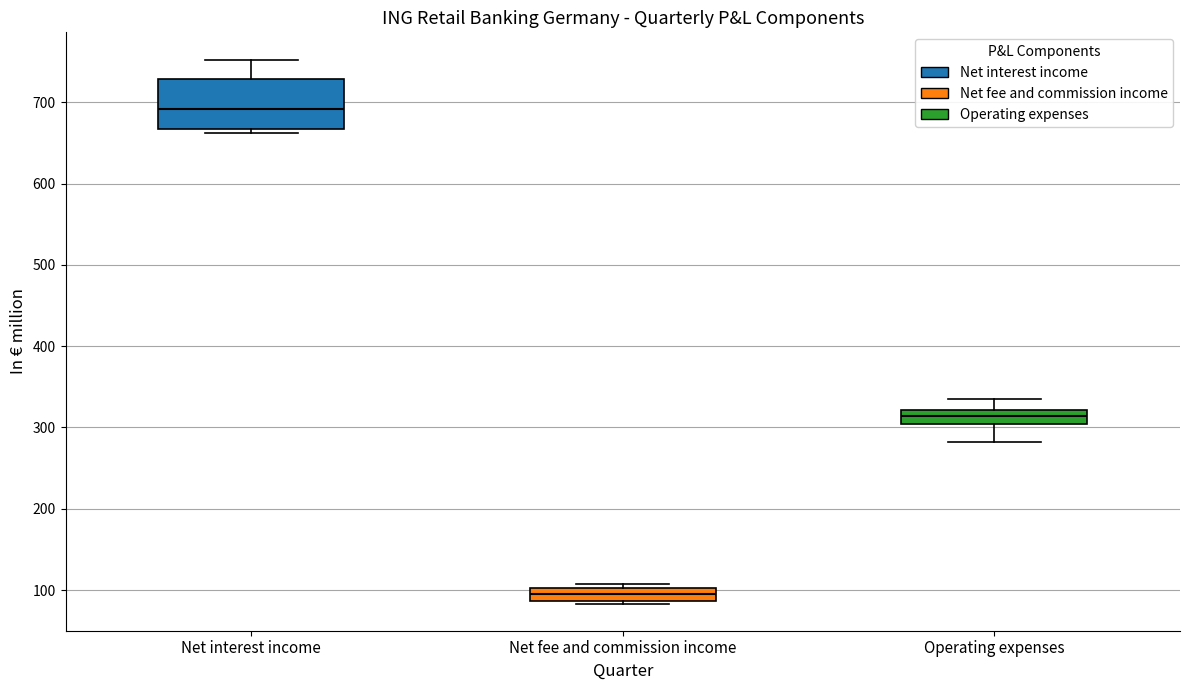

Reading left to right, transcribe this box plot: for each box, give where its median line is, the range the box spans, and where its two whiskers end, as read against the y-axis. The values are not printed on the chart, so give them approximately, as read against the axis.

Net interest income: median 690, box 670 to 730, whiskers 660 to 750
Net fee and commission income: median 90 (inside the box), box 90 to 100, whiskers 80 to 110
Operating expenses: median 310, box 300 to 320, whiskers 280 to 330